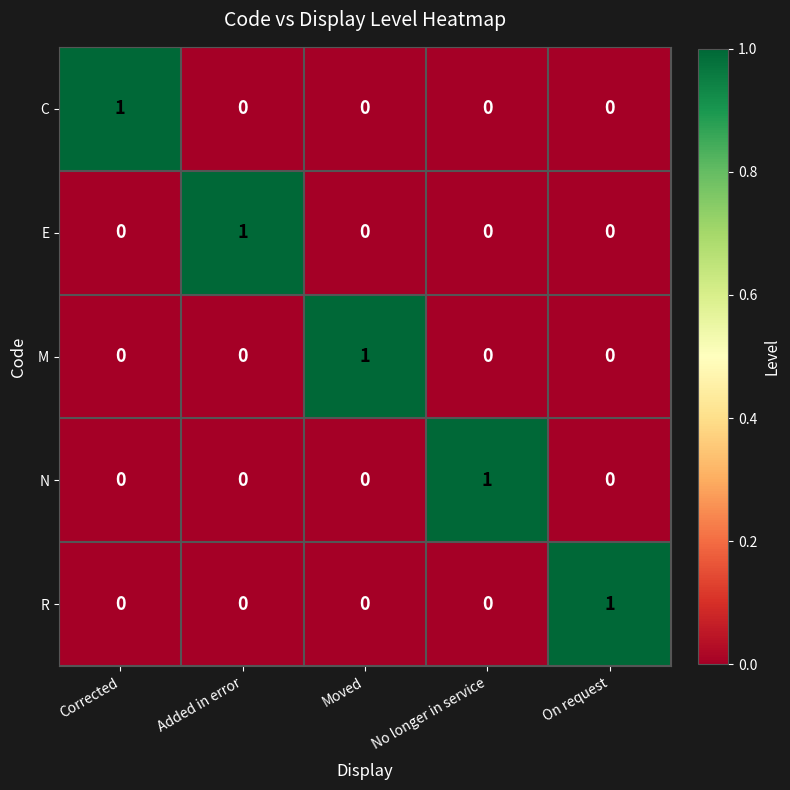

How many M values are between 0 and 1?

5